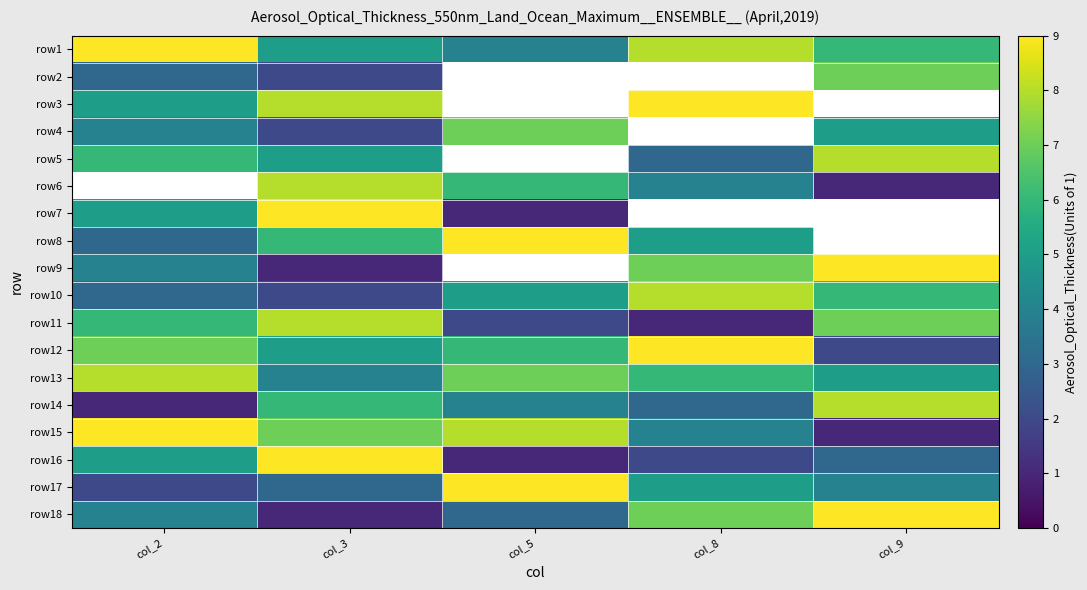

What is the maximum value shown in the chart?

9.0